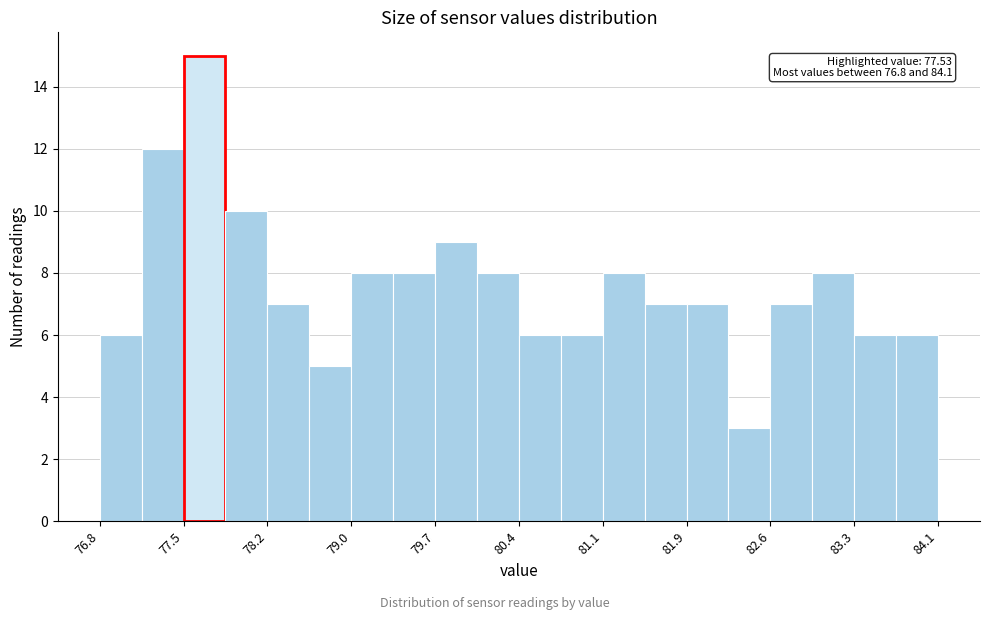

Read against the x-axis, roughly where is the centre of the tallest bar?

77.7